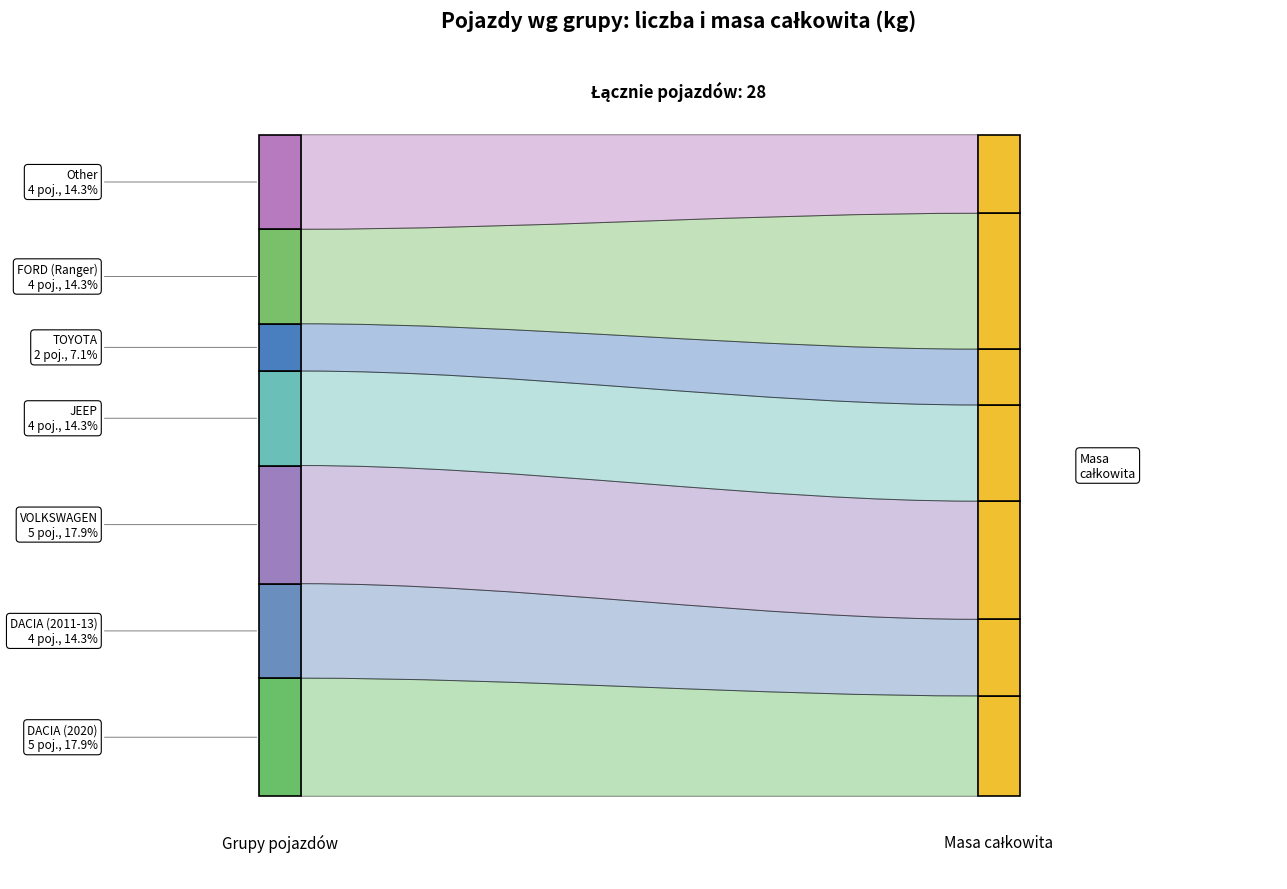

Reading right to left, transcribe all the data shown in this chart.

Dopuszczalna masa calkowita: 1890	3270	2670	2315	2255	1844	1933
Liczba pojazdow: 4	4	2	4	5	4	5